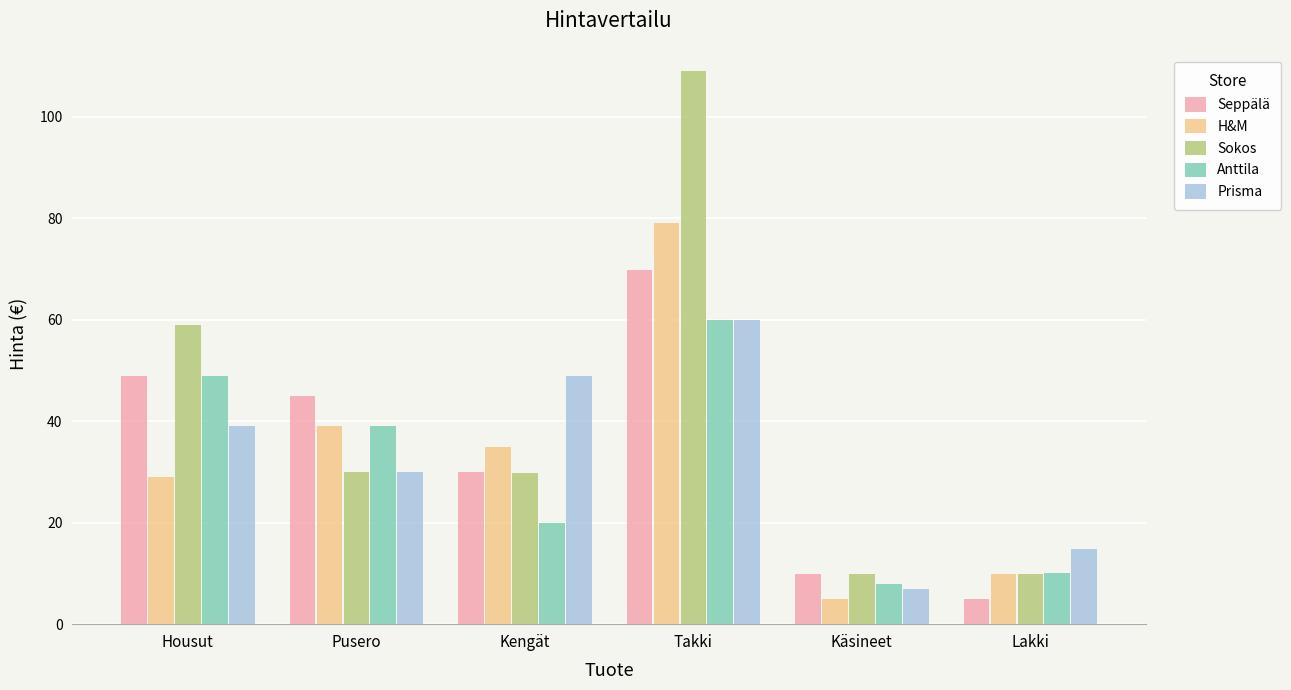

What is the label of the 5th bar from the right?

Pusero